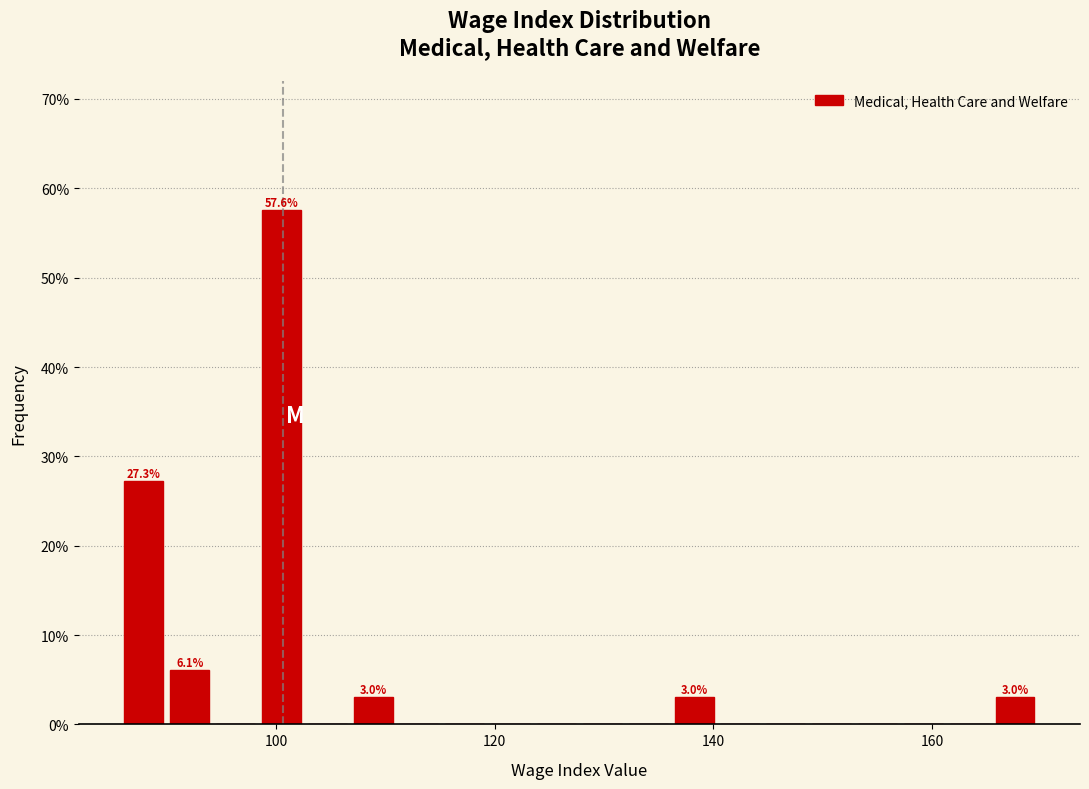

Read against the x-axis, roughly where is the centre of the tallest bar?

100